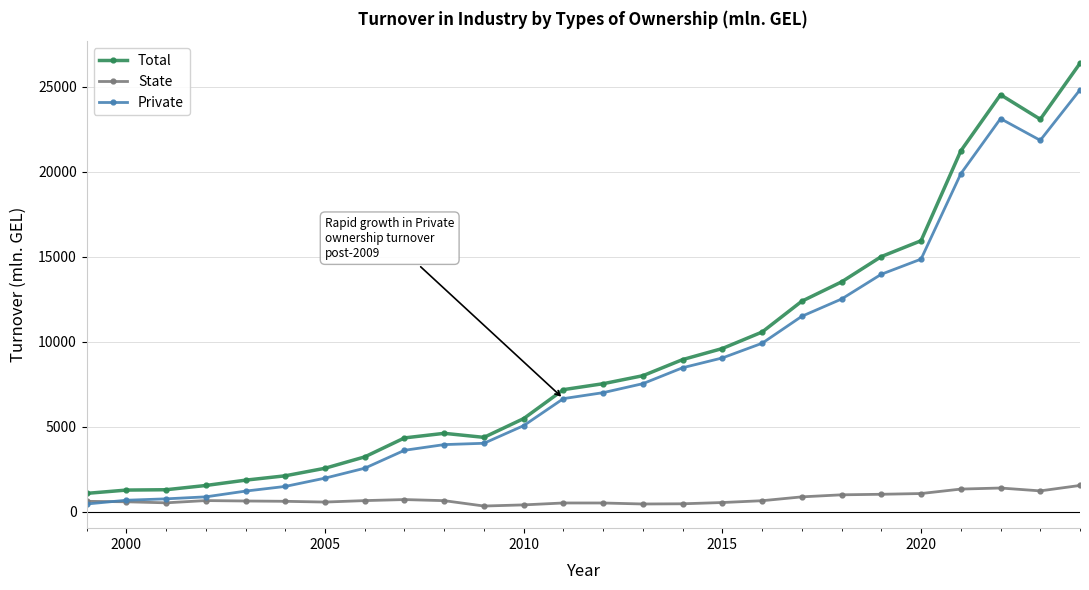

Which series has the largest range (max minus min)?

Total